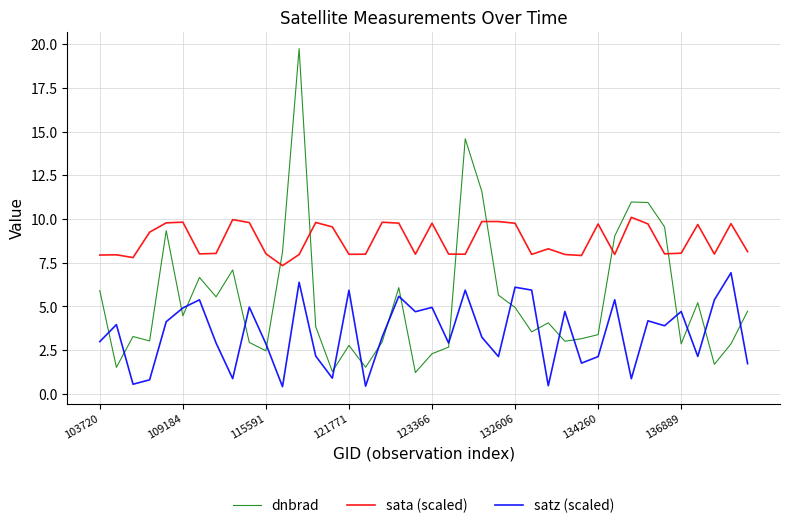

Which series has the largest range (max minus min)?

dnbrad